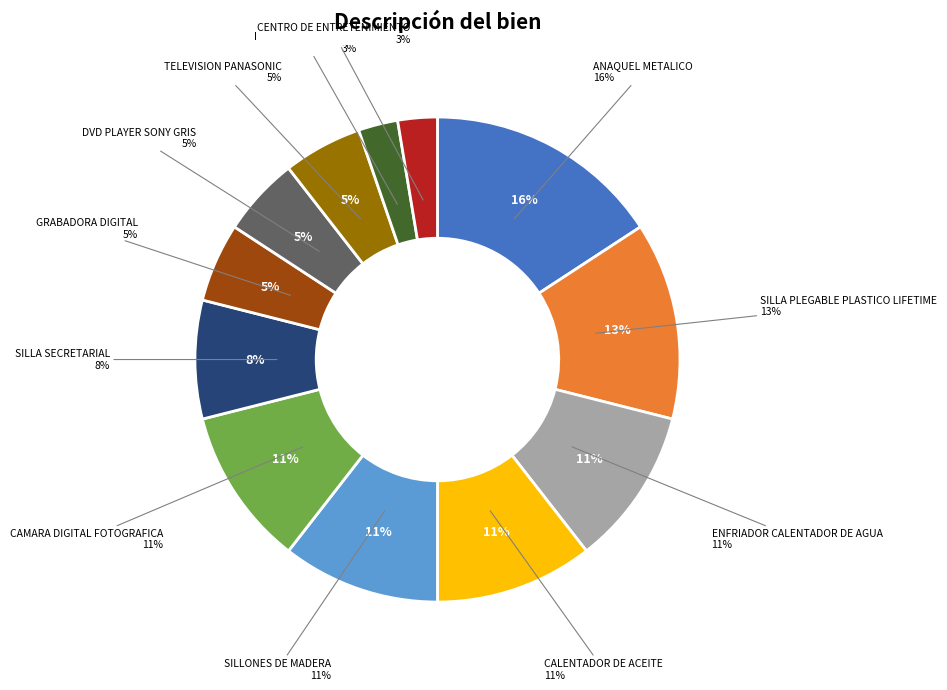

True or false: SILLA PLEGABLE PLASTICO LIFETIME accounts for 24% of the total.

False